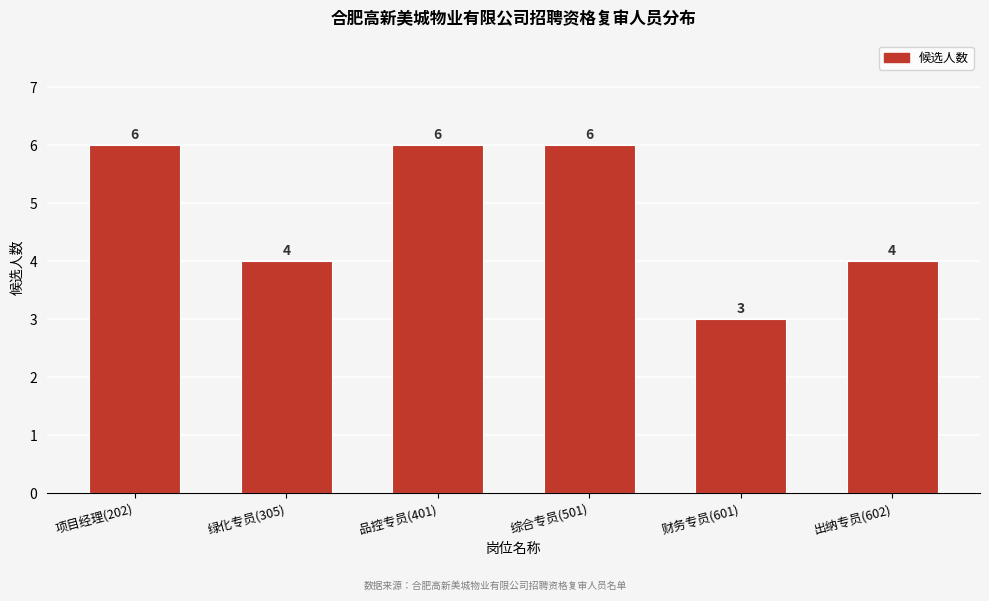

Reading left to right, transcribe all the data shown in this chart.

项目经理(202)=6	绿化专员(305)=4	品控专员(401)=6	综合专员(501)=6	财务专员(601)=3	出纳专员(602)=4